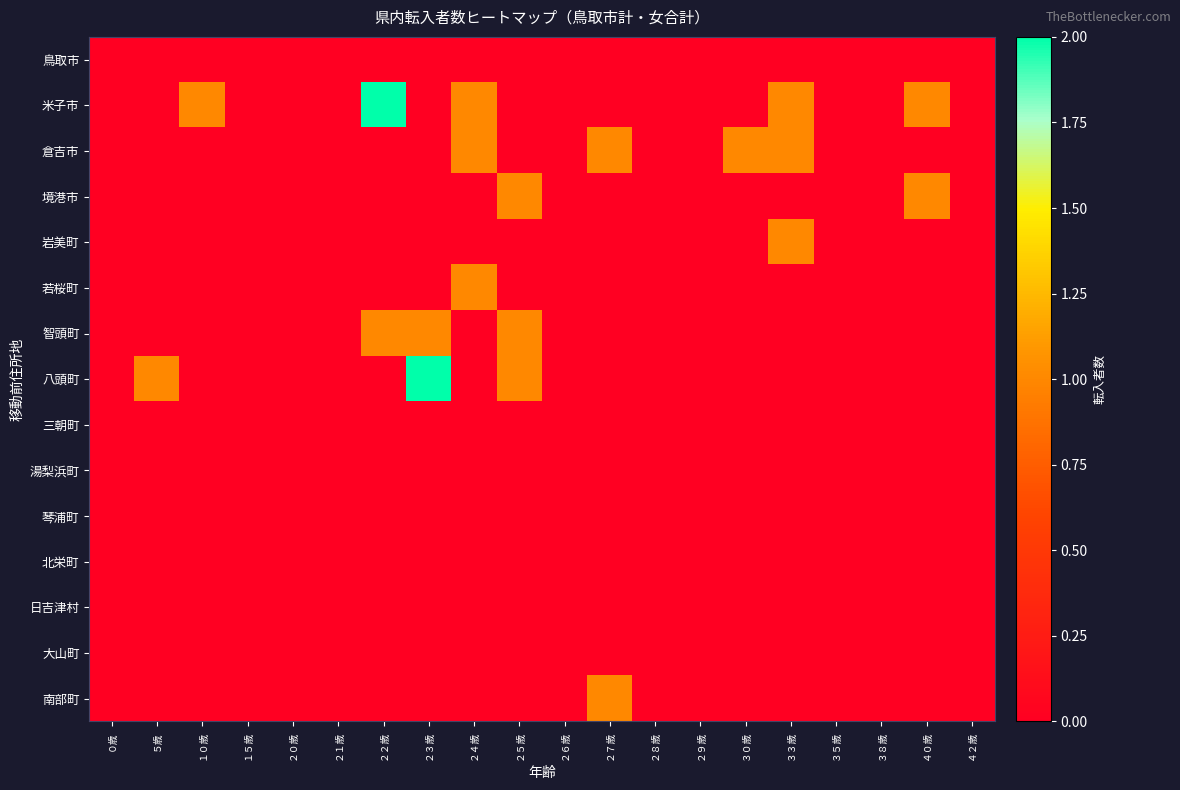

At ３０歳, list the series in order from smallest to largest.

鳥取市, 米子市, 境港市, 岩美町, 若桜町, 智頭町, 八頭町, 三朝町, 湯梨浜町, 琴浦町, 北栄町, 日吉津村, 大山町, 南部町, 倉吉市